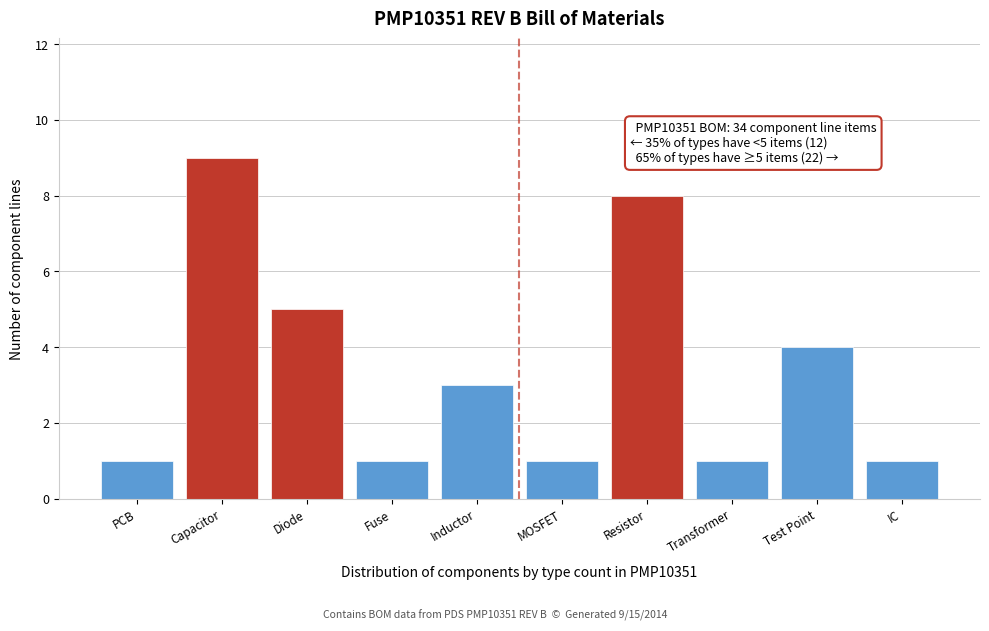

Reading left to right, list all the values displayed in this chart.

1	9	5	1	3	1	8	1	4	1